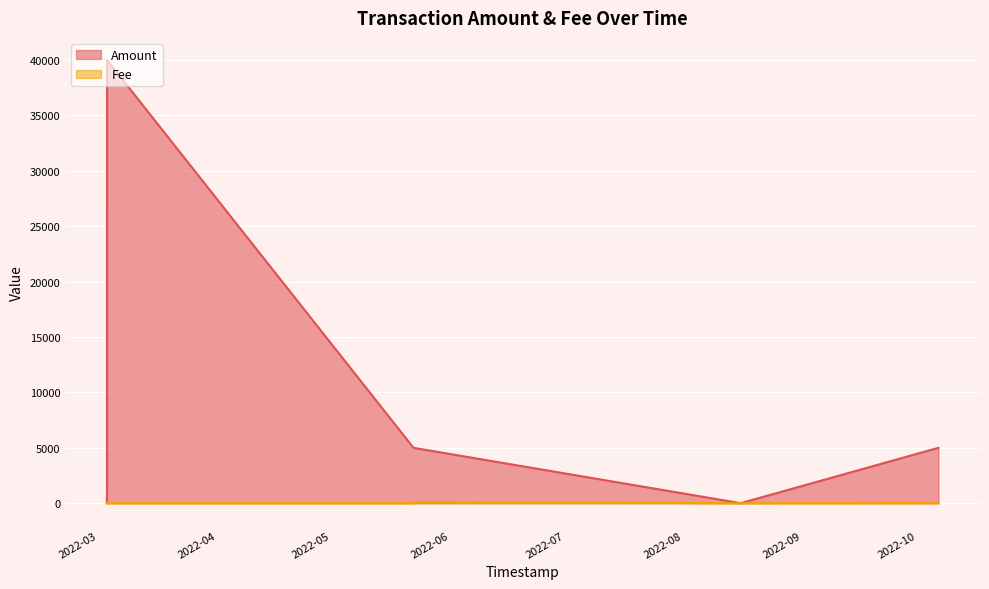

How many distinct data groups are displayed?

2